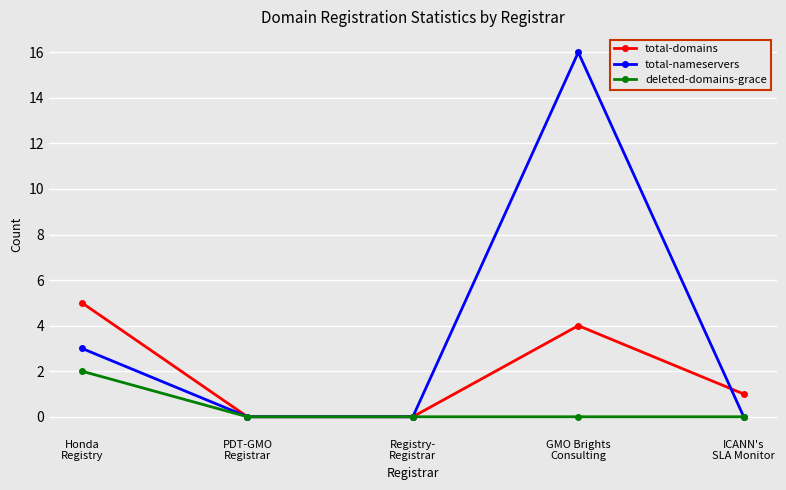

Is it true that total-domains equals 1 at ICANN's
SLA Monitor?

True